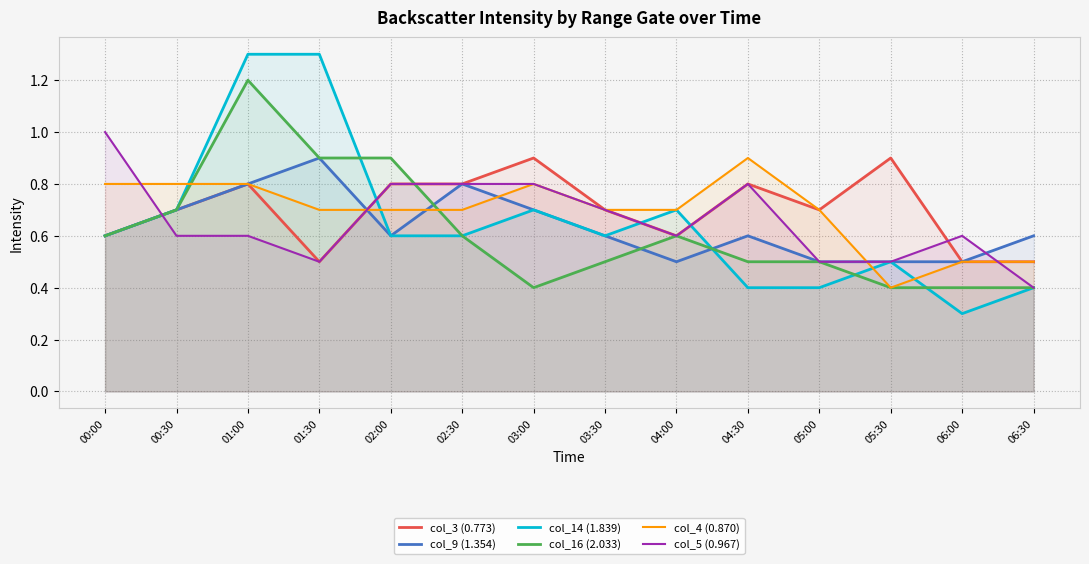

What are all the series names shown in the legend?

col_3 (0.773), col_9 (1.354), col_14 (1.839), col_16 (2.033), col_4 (0.870), col_5 (0.967)